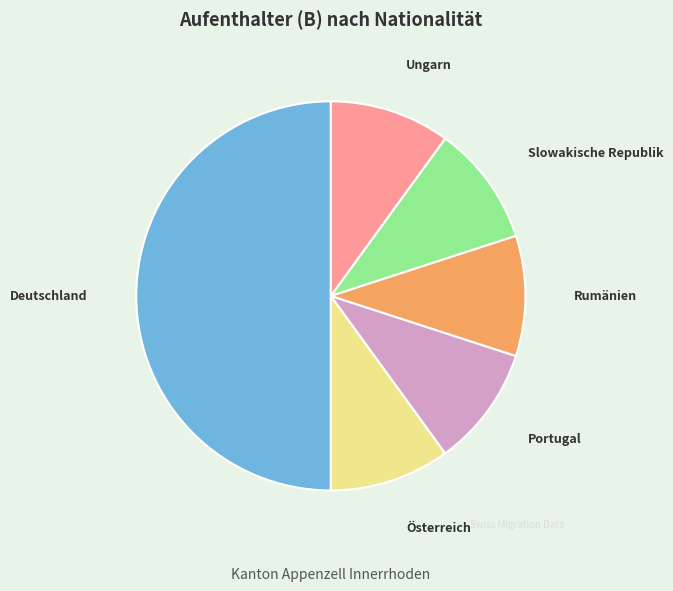

What is the largest slice in the pie chart?

Deutschland